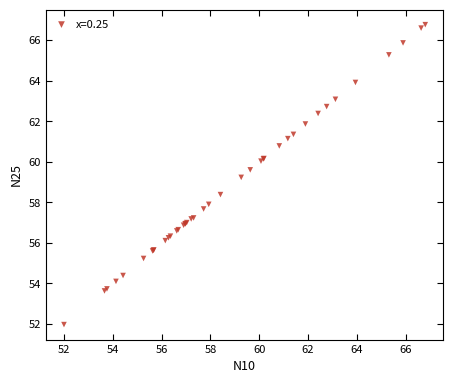

What Y value in the scatter plot is closest to 59?

59.2